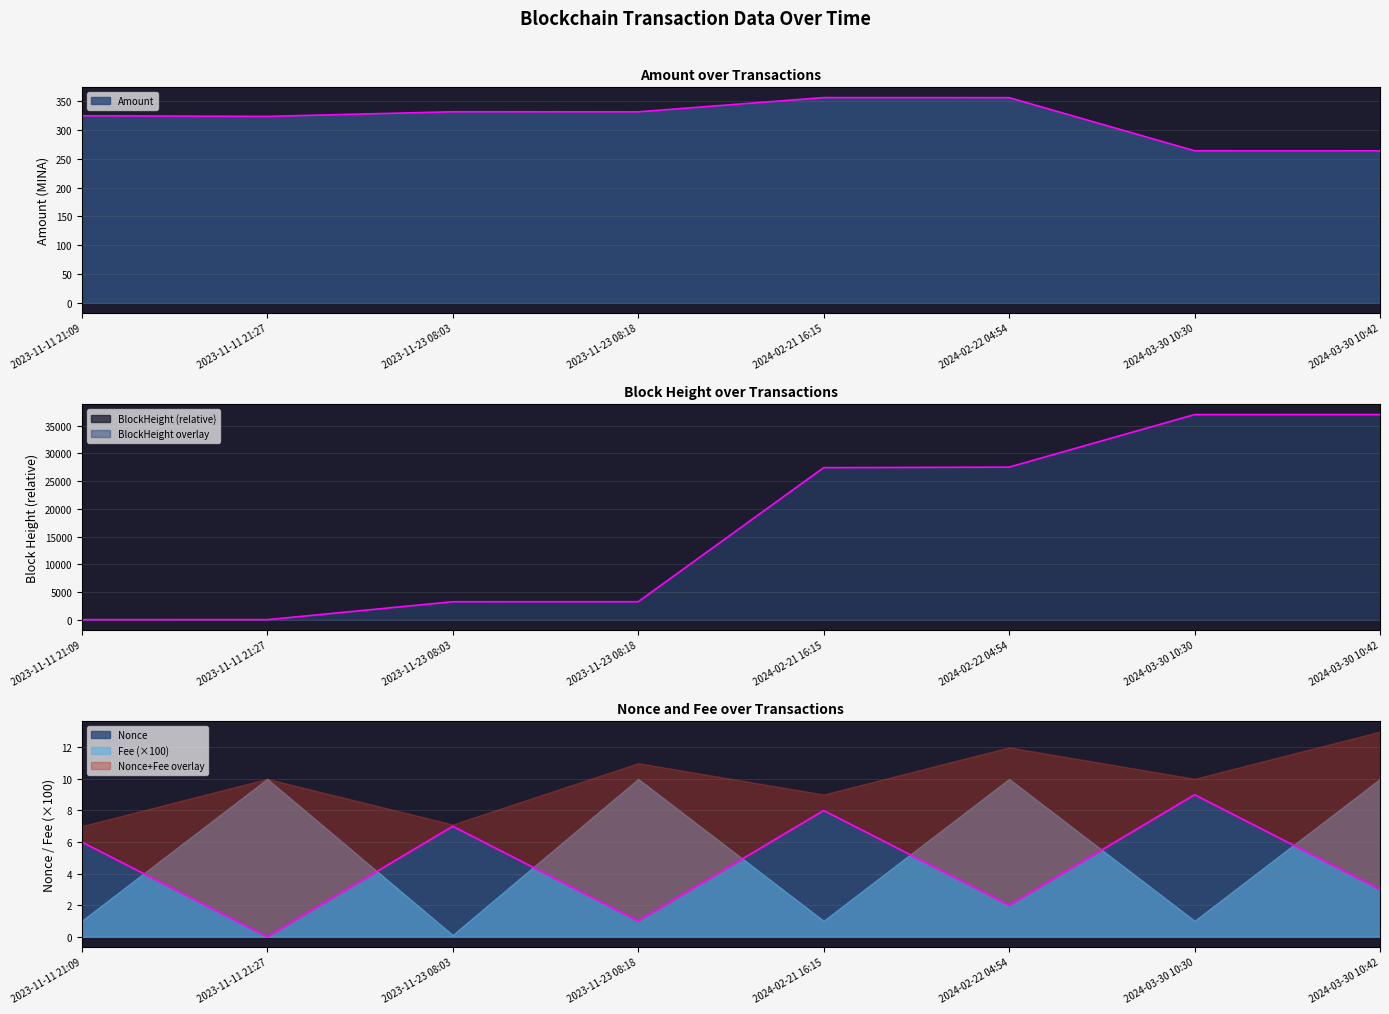

Reading left to right, list all the values displayed in this chart.

Amount: 324.9	323.8	331.9	331.8	356.5	356.4	264.1	264.0
BlockHeight: 0.0	3.0	3234.0	3237.0	27415.0	27518.0	36990.0	36991.0
Nonce: 6.0	0.0	7.0	1.0	8.0	2.0	9.0	3.0